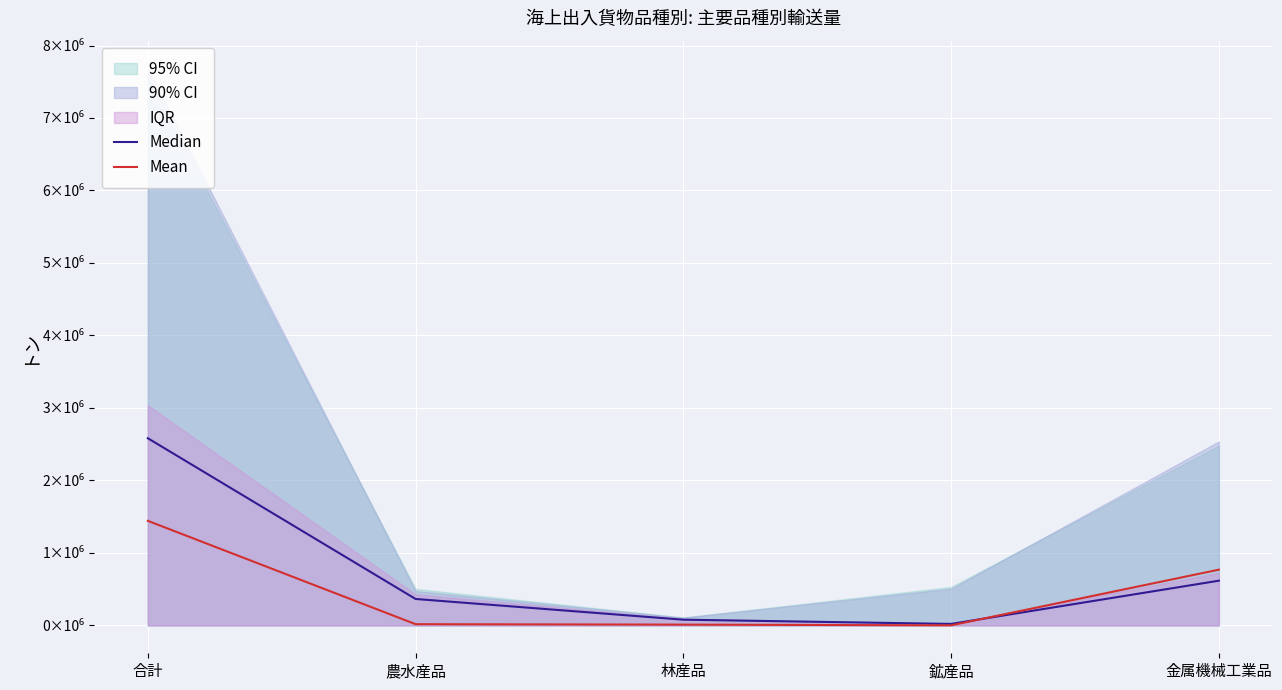

How many lines are shown in the chart?

2